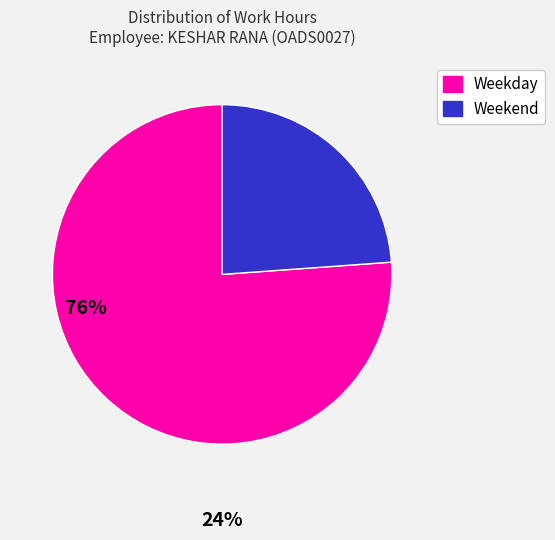

Count the number of slices in the pie.

2